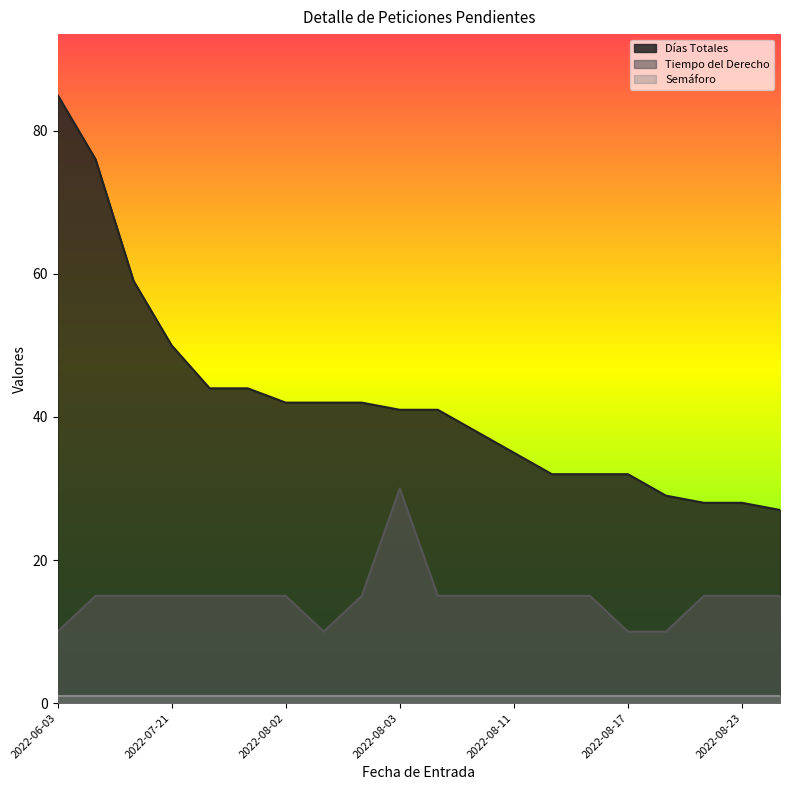

Which series has the largest total across all categories?

Días Totales